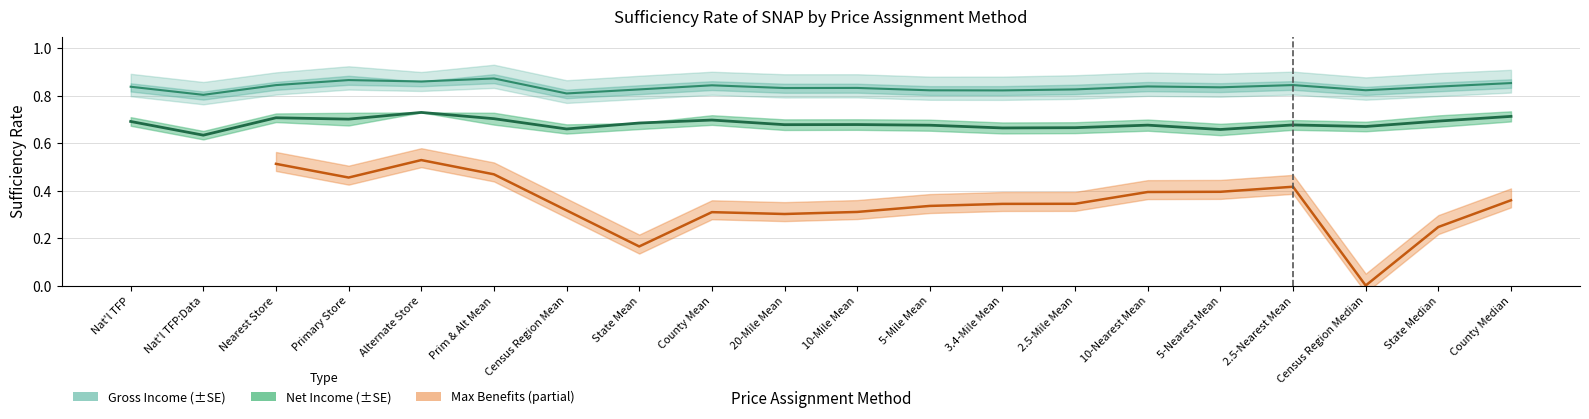

The value at County Median is 0.4. True or false?

False